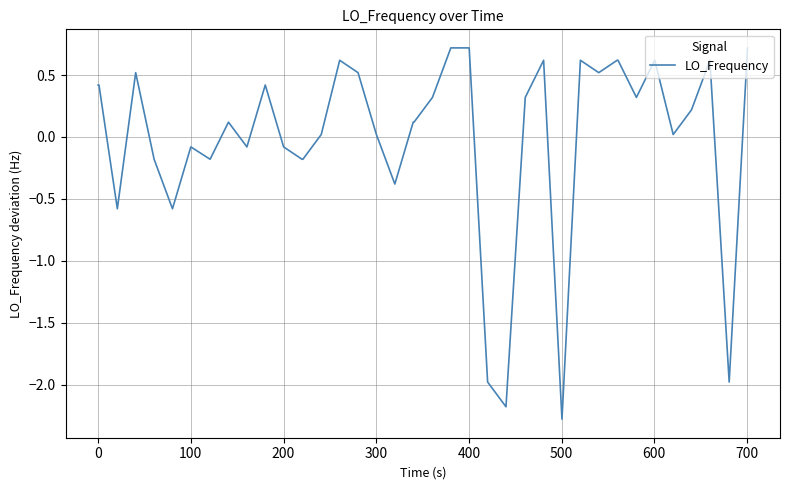

What is the smallest value displayed?

-2.3